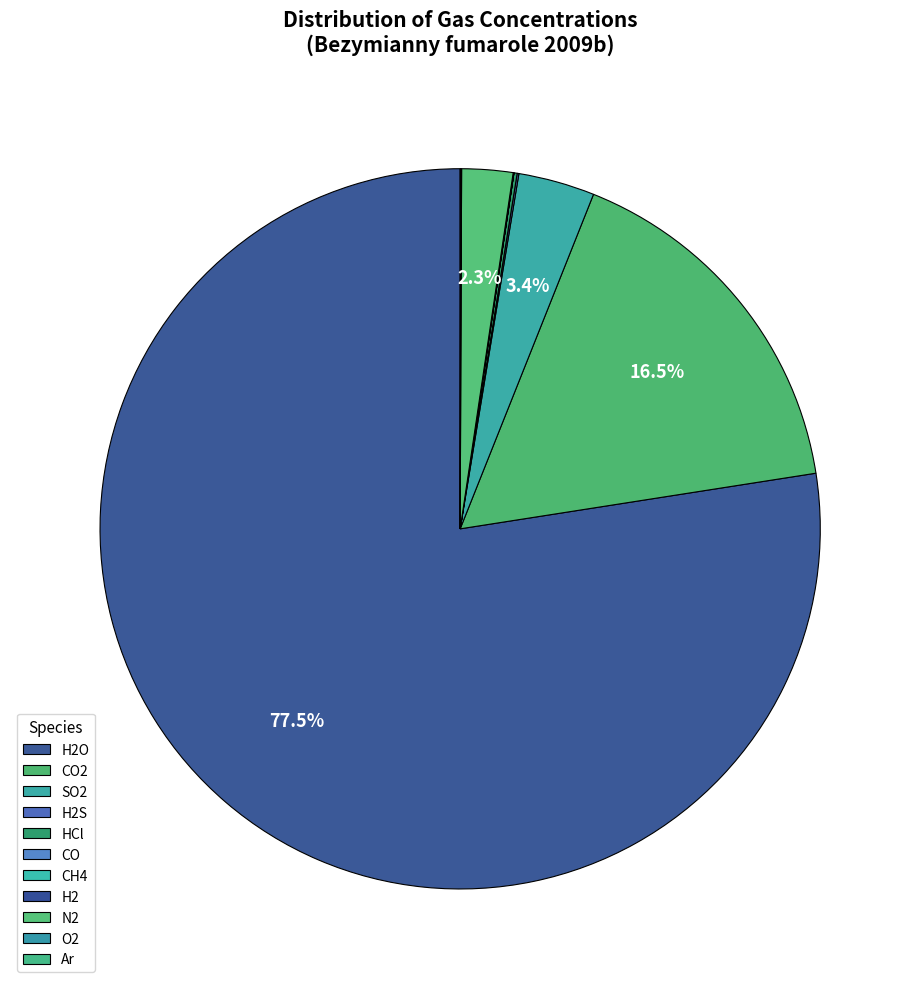

How many segments does this pie chart have?

11